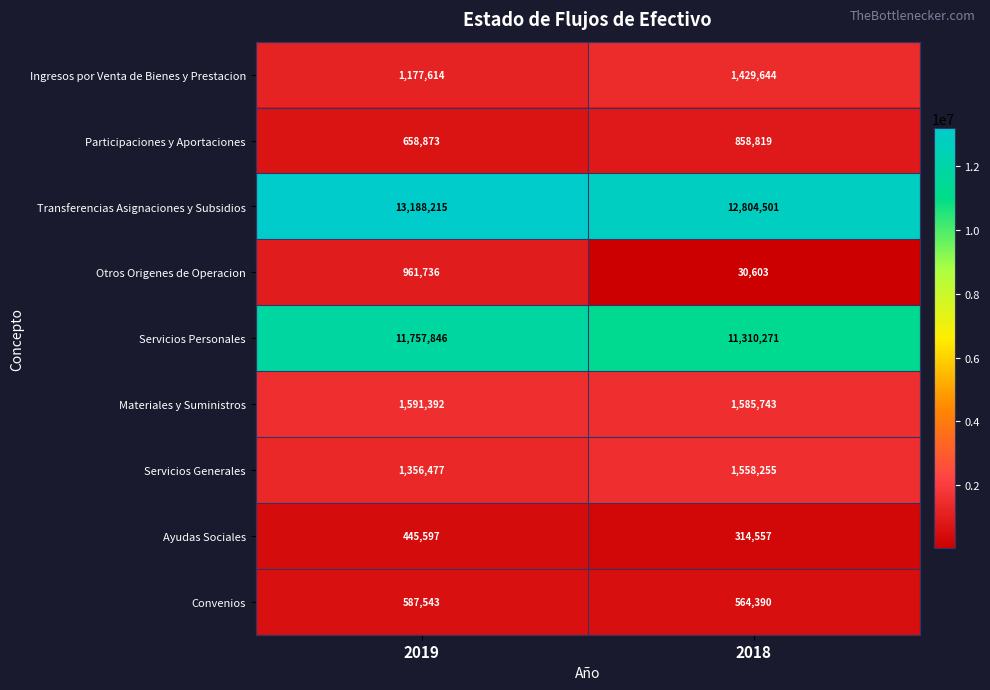

What is the total value across all series at 2019?

31725293